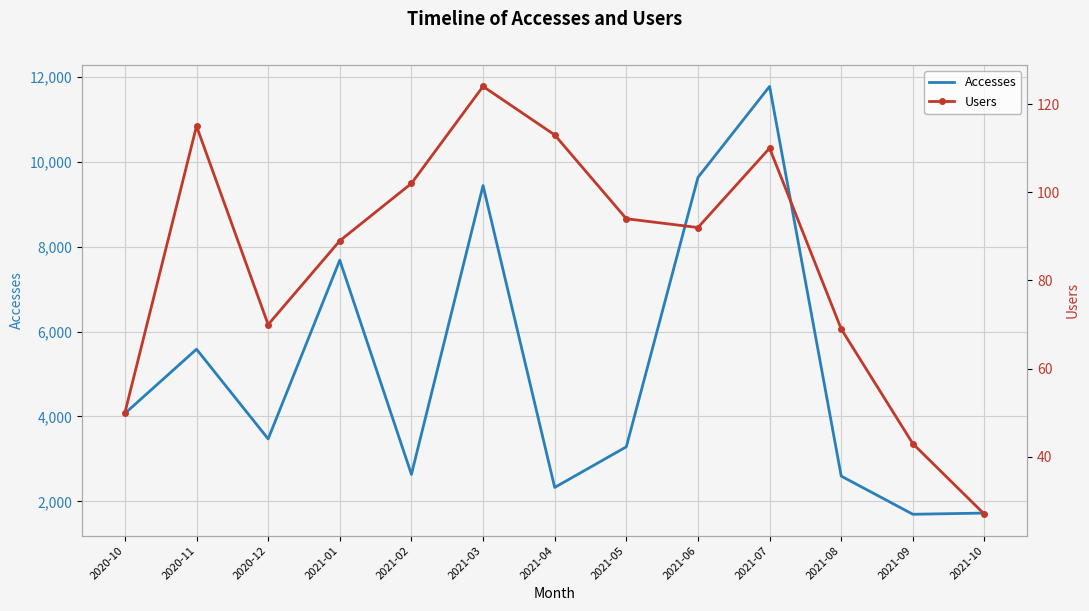

What is the approximate value of Accesses at 2021-02, to the nearest 10?

2640